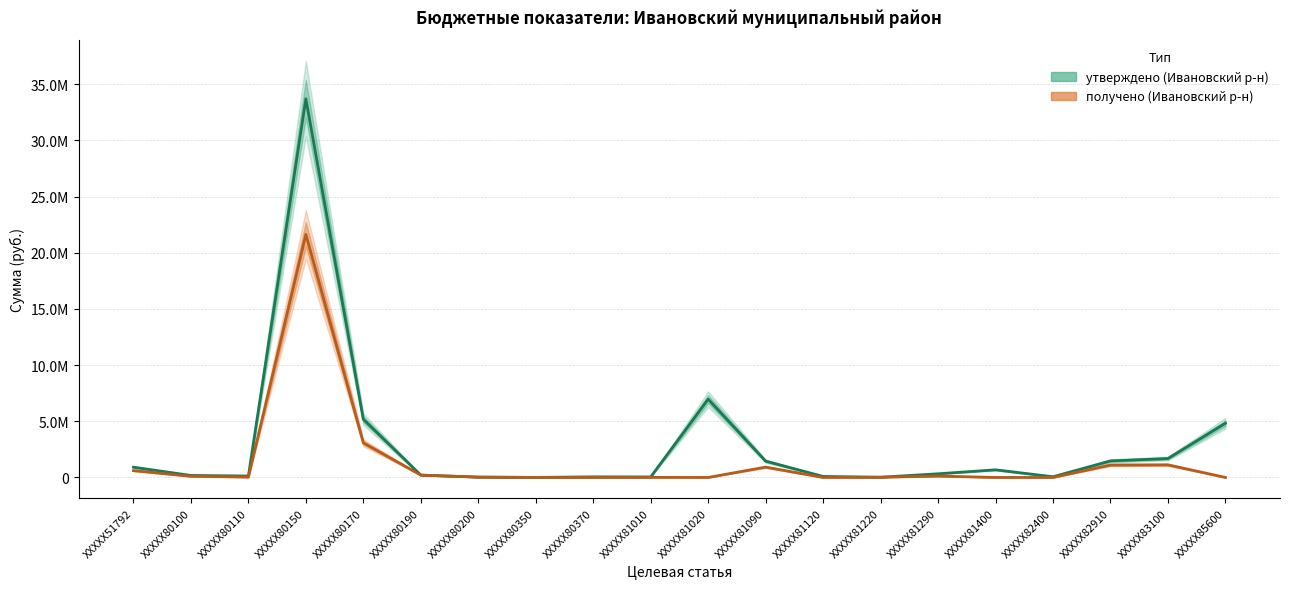

Does the chart have visible grid lines?

Yes